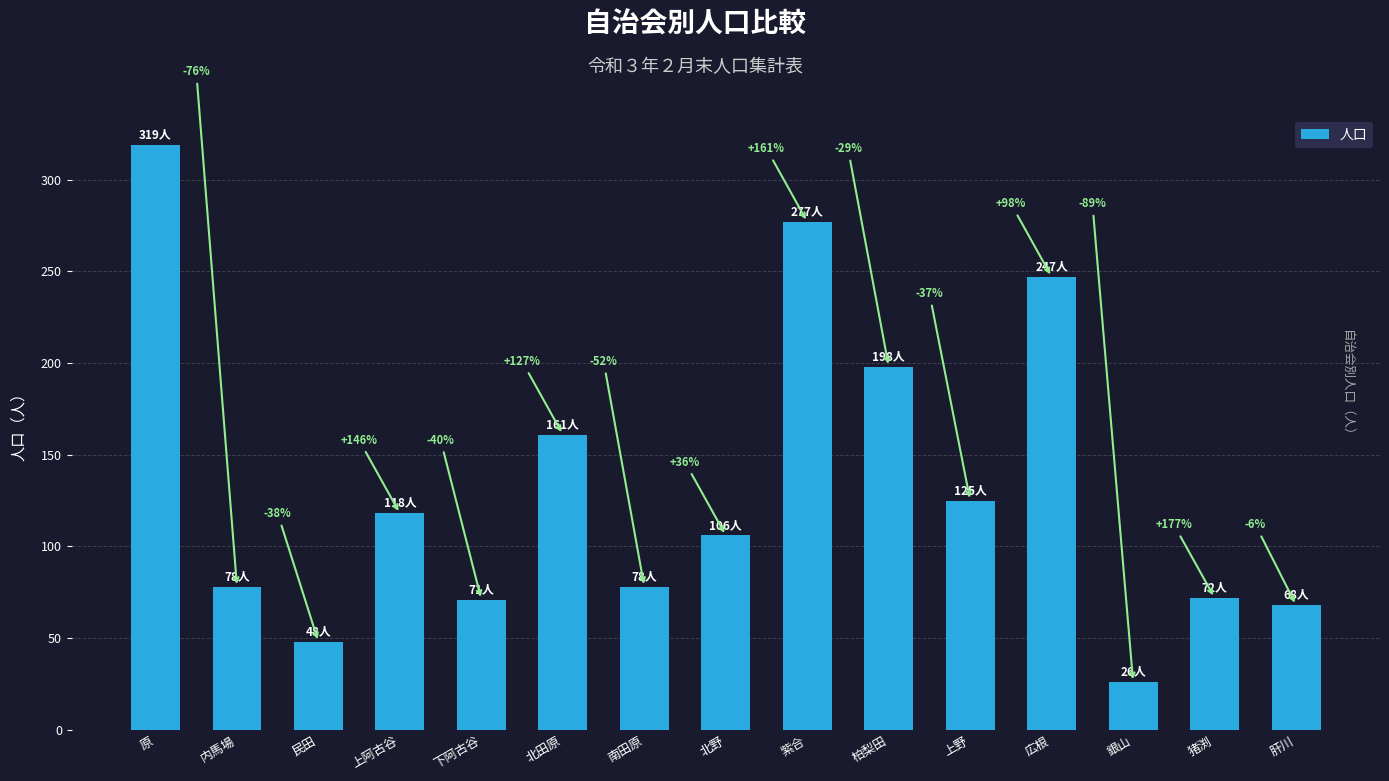

Does the chart contain any negative values?

No